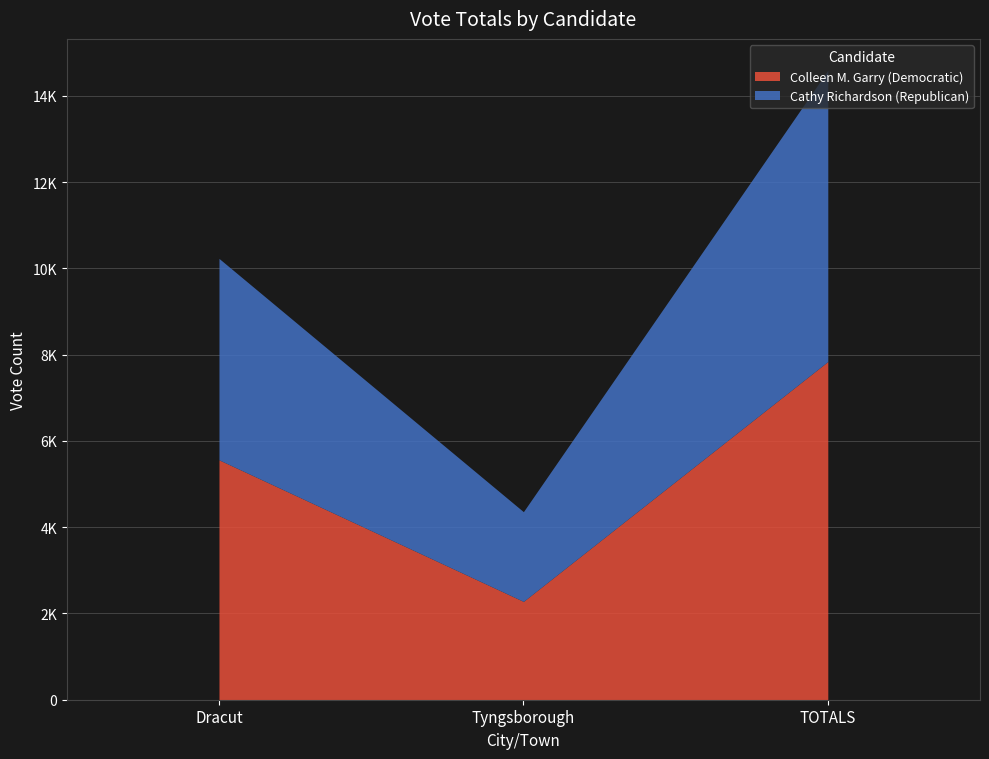

What position from the left is TOTALS?

3